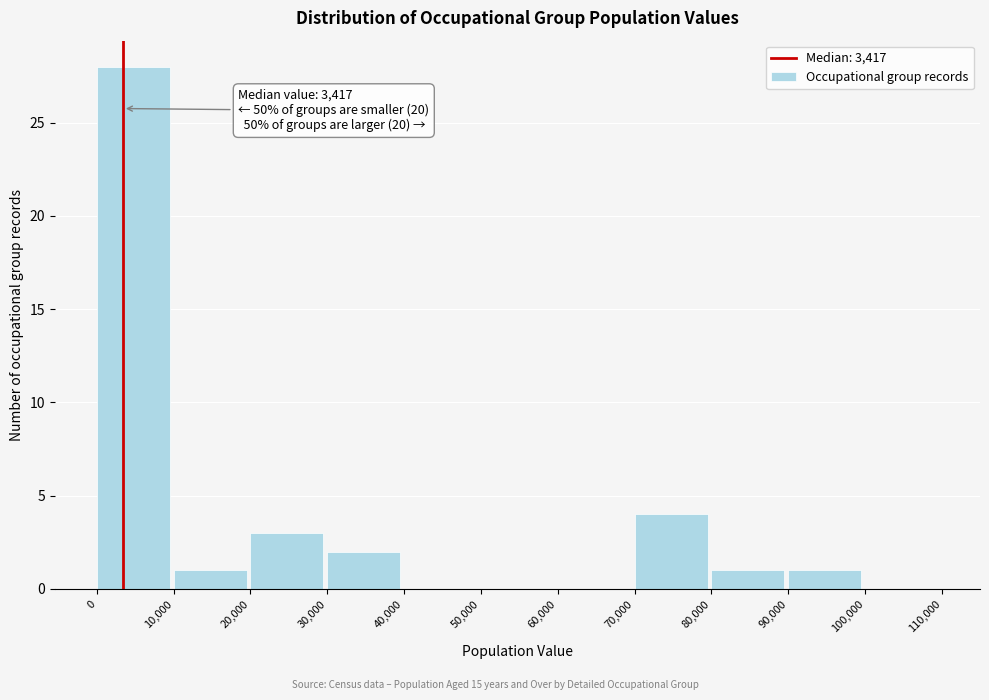

Which range on the x-axis has the tallest bar?

0 to 10,000